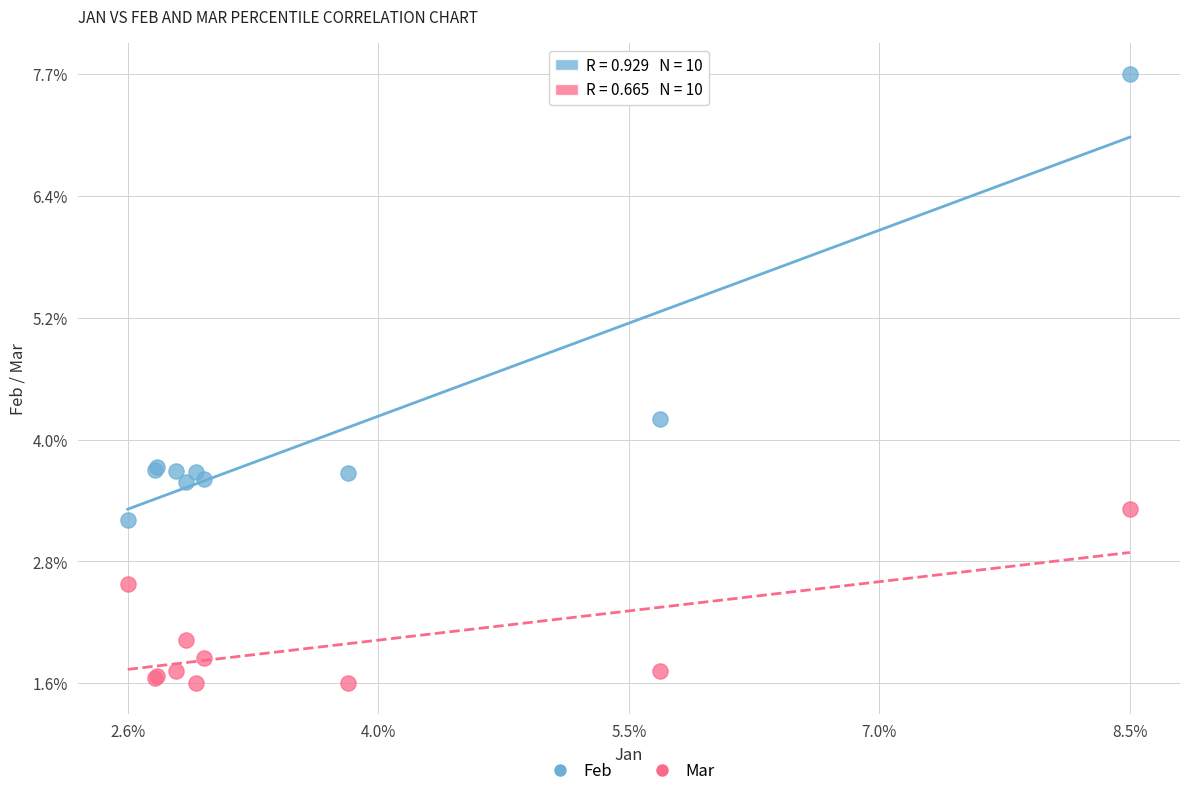

Which series contains the lowest Y value?

Mar